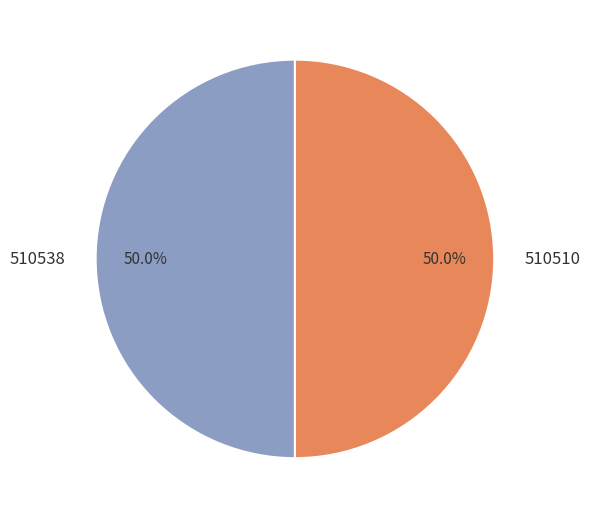

To the nearest percent, what portion does 510538 represent?

50%